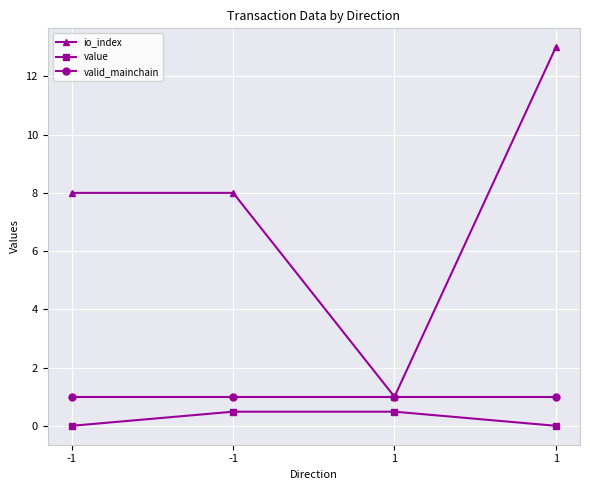

True or false: value has a value of 0.2 at 1.

False